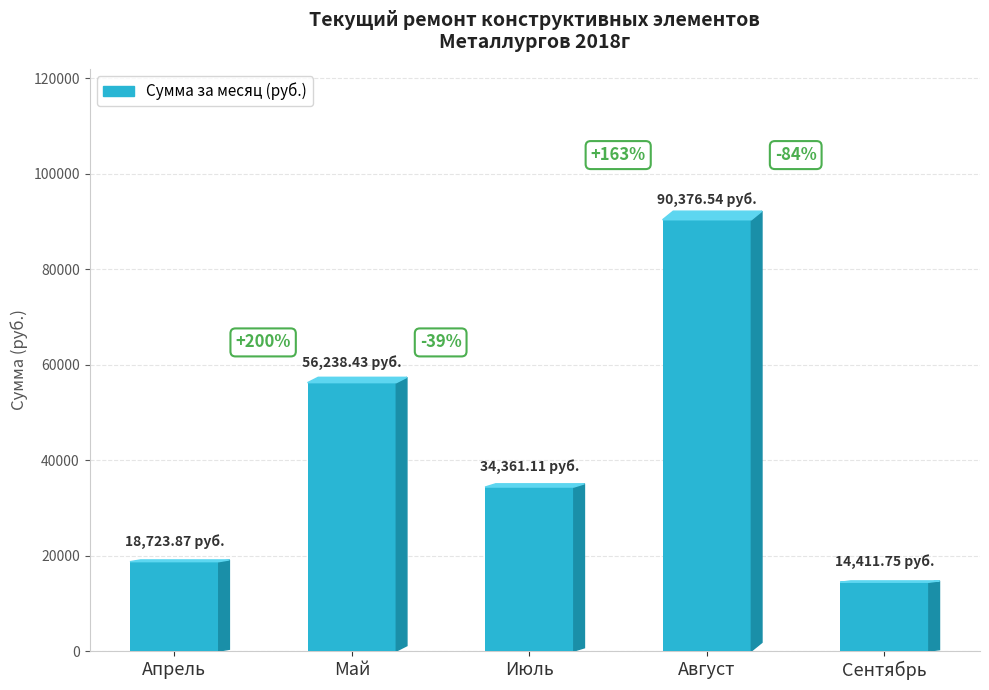

What is the sum of all values?

214111.7